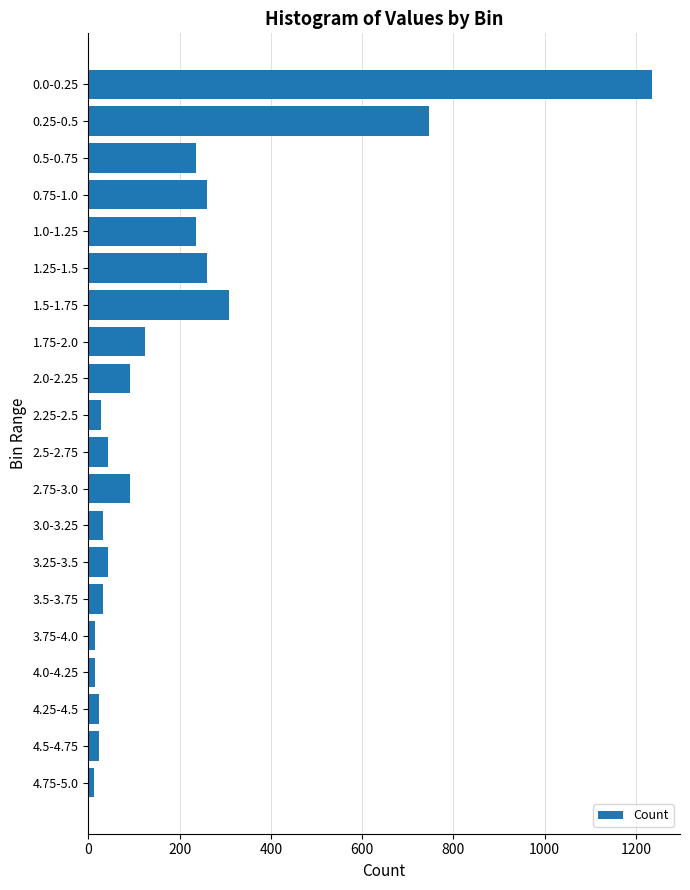

What is the difference between the maximum and minimum values?

1222